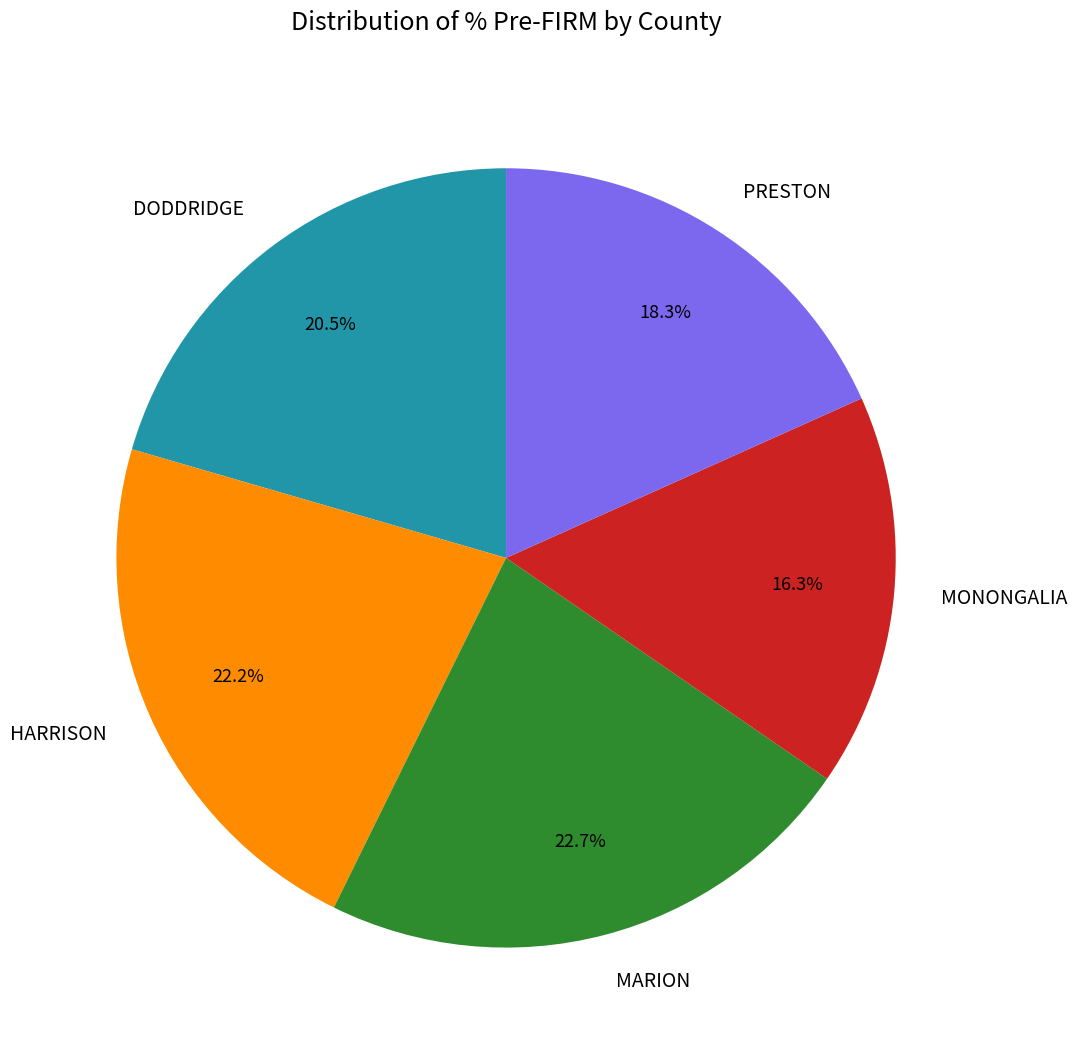

How many slices are in this pie chart?

5